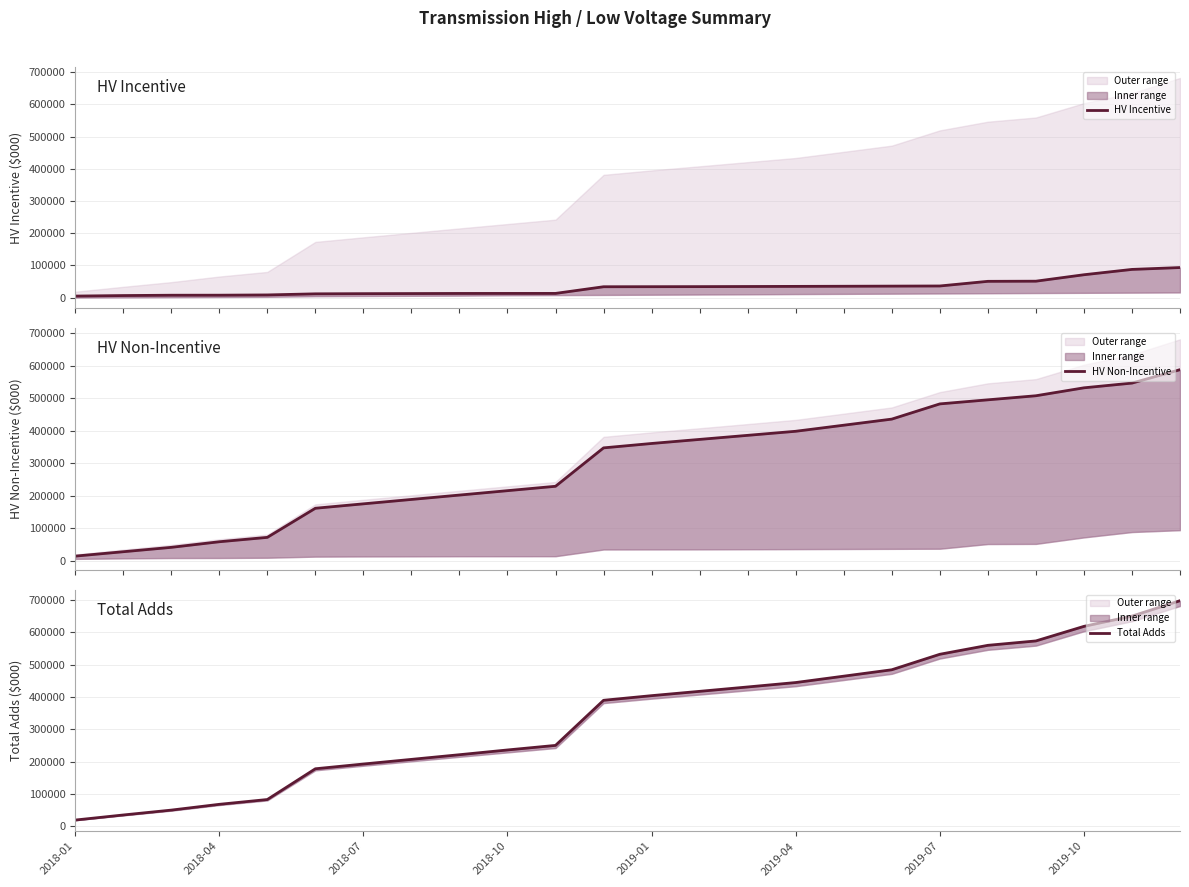

What is the highest value of the HV Incentive series?

93546.1